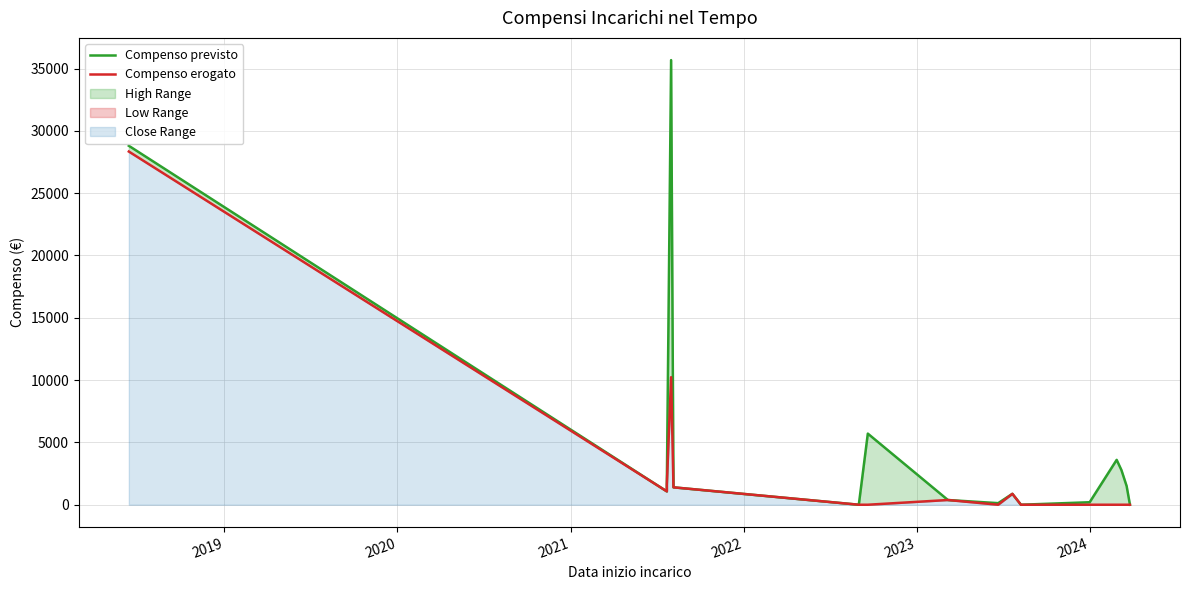

List the series in order of their overall mean, lowest first.

Compenso erogato, Compenso previsto